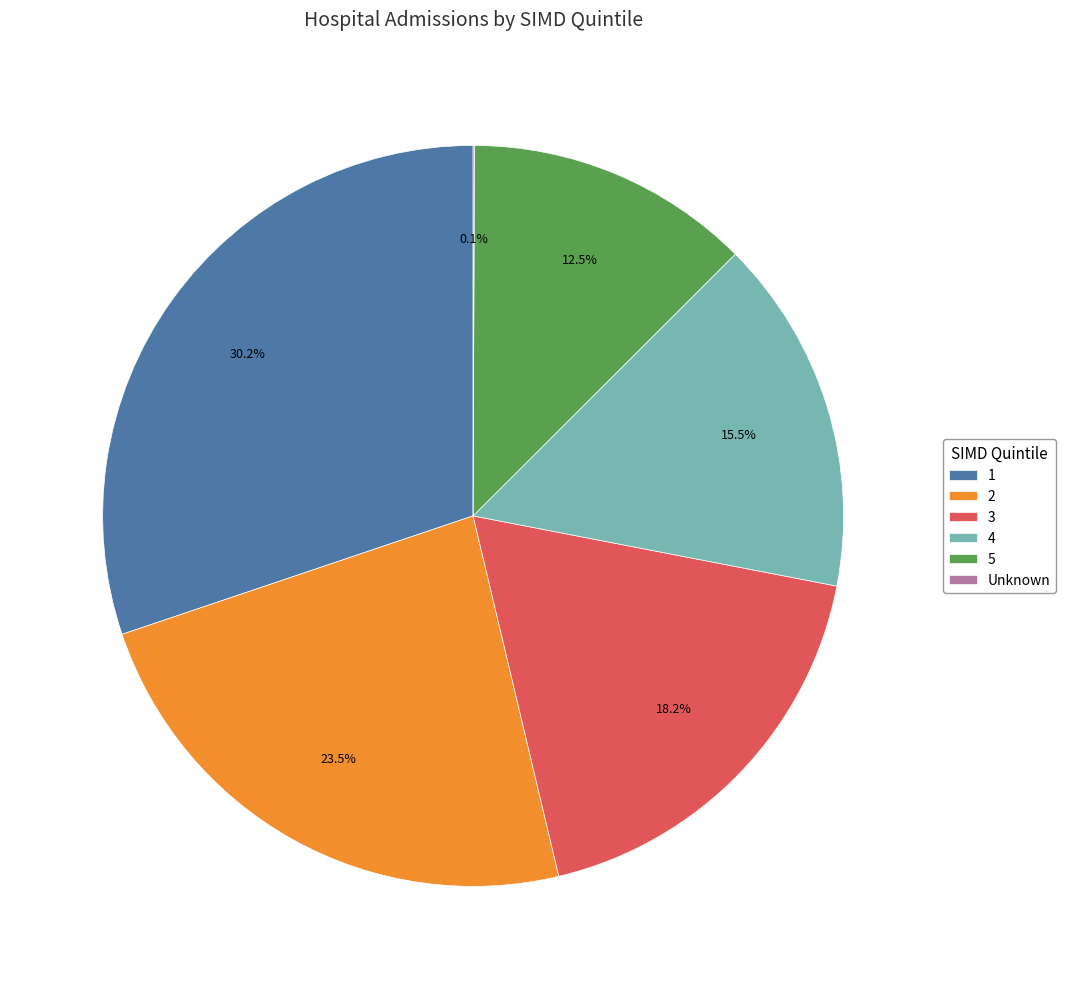

How much of the chart is everything except 4?

84.5%